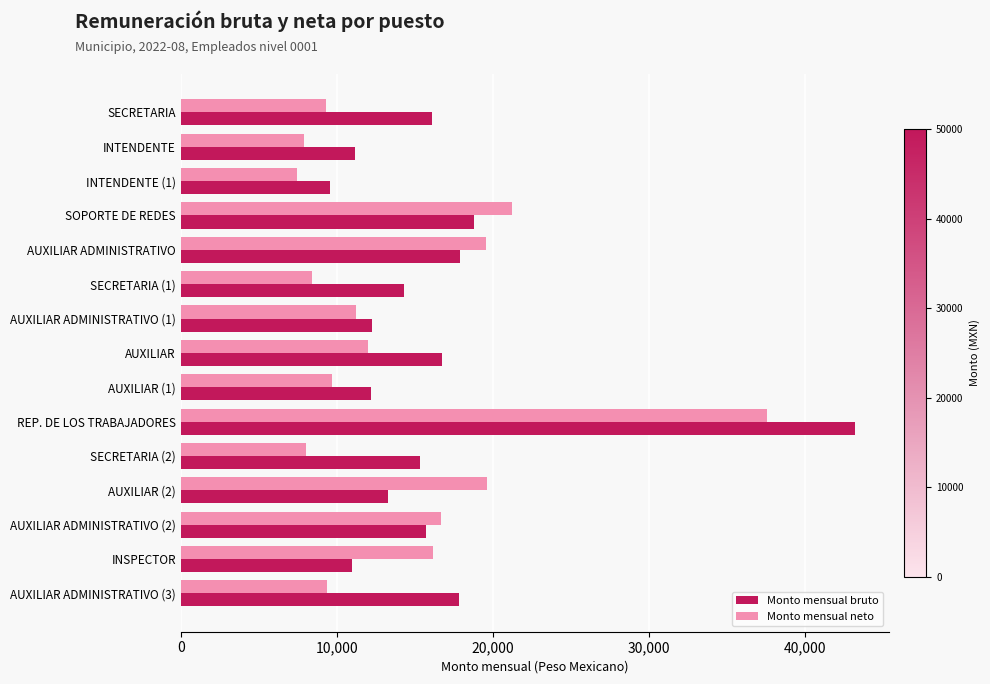

True or false: Monto mensual neto has a value of 12033.2 at AUXILIAR.

True